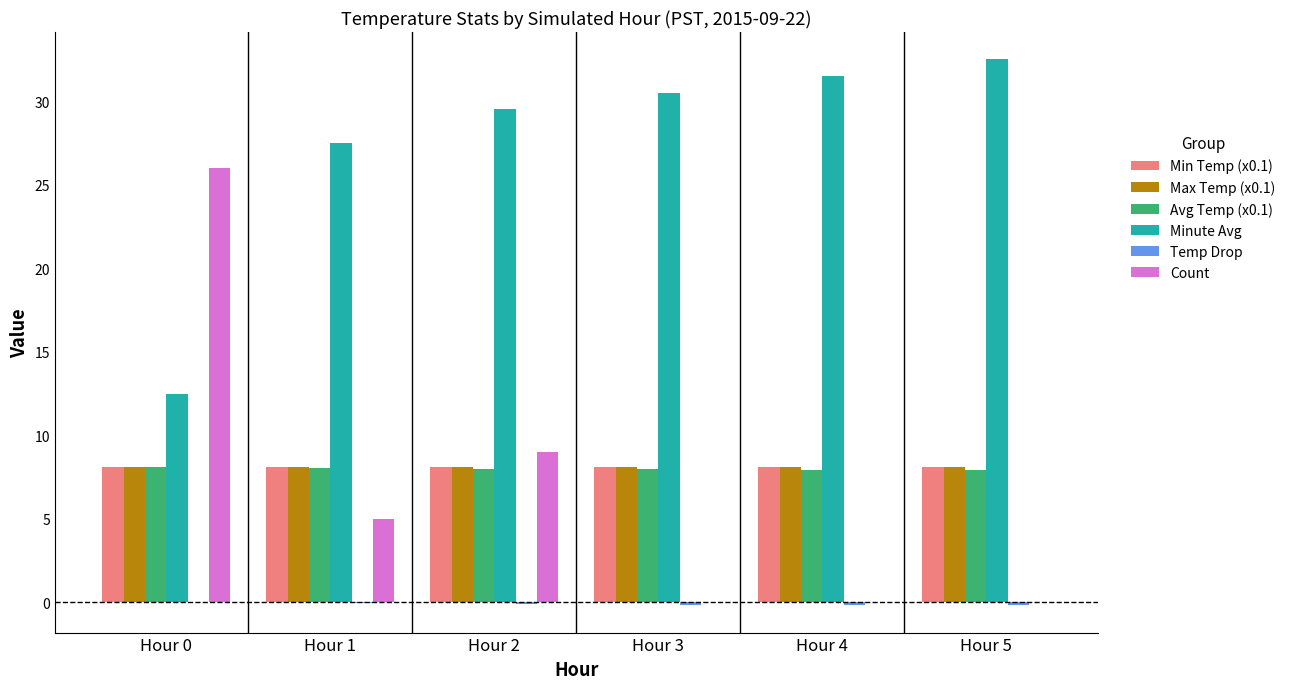

Which series has the largest range (max minus min)?

Count